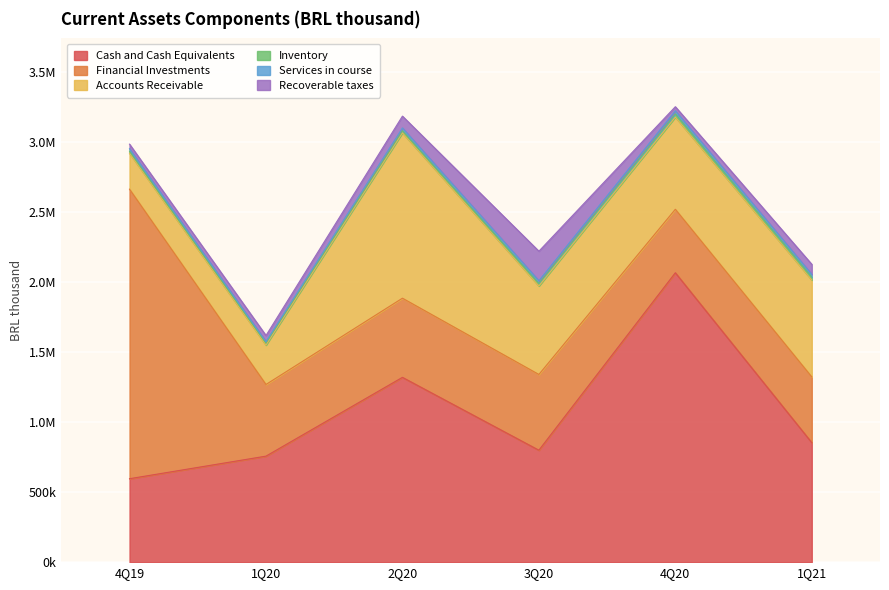

Count the number of data series in this chart.

6